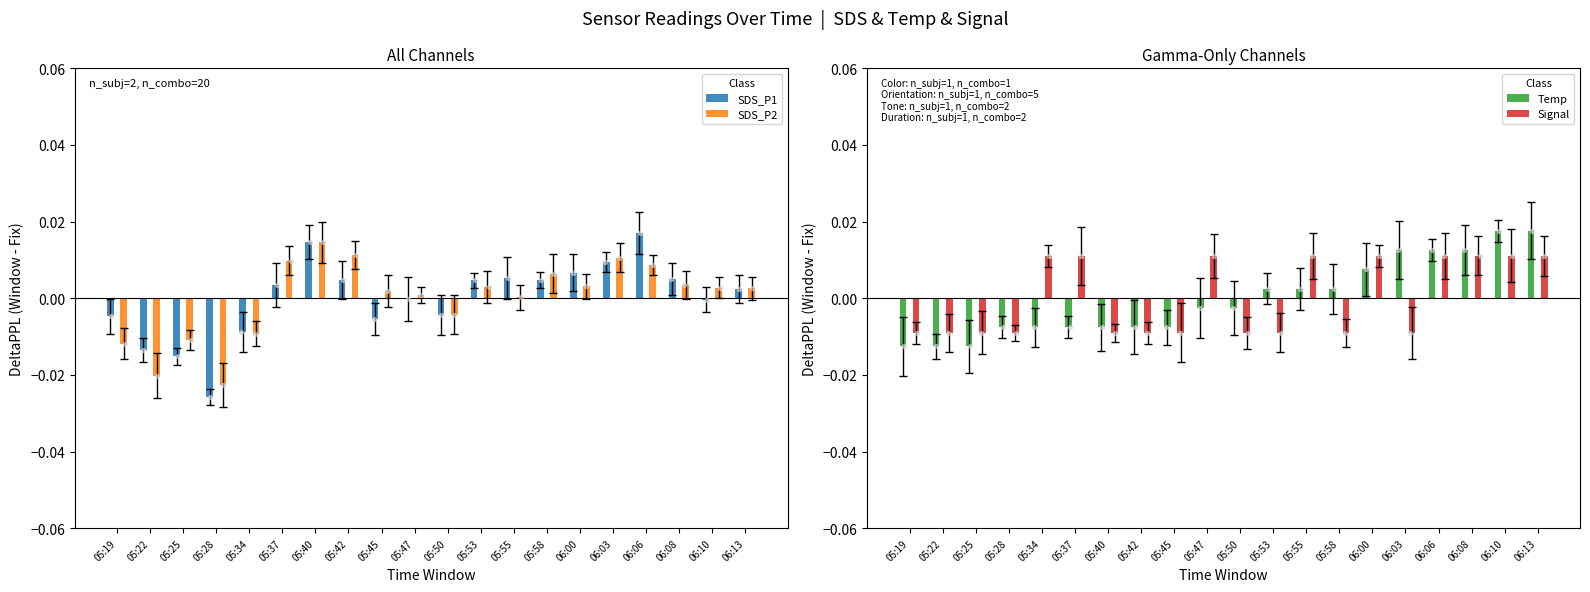

What are all the series names shown in the legend?

SDS_P1, SDS_P2, Temp, Signal